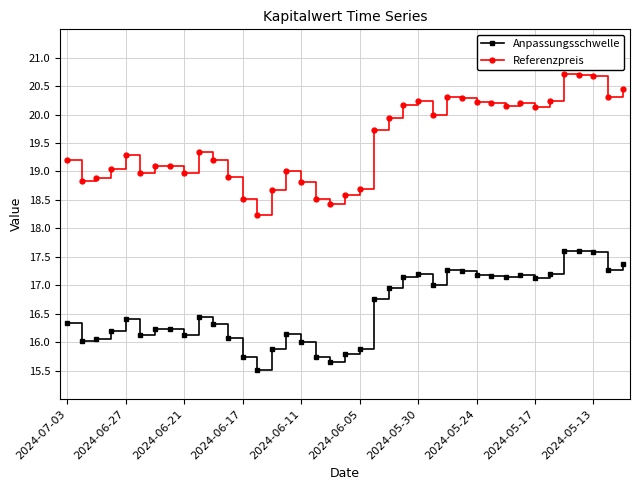

List the series in order of their overall mean, highest first.

Referenzpreis, Anpassungsschwelle